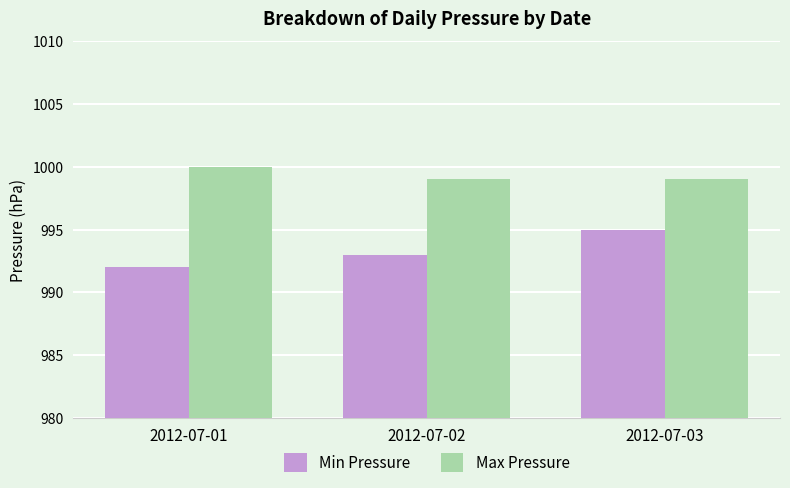

Which label corresponds to the largest value in the chart?

2012-07-01